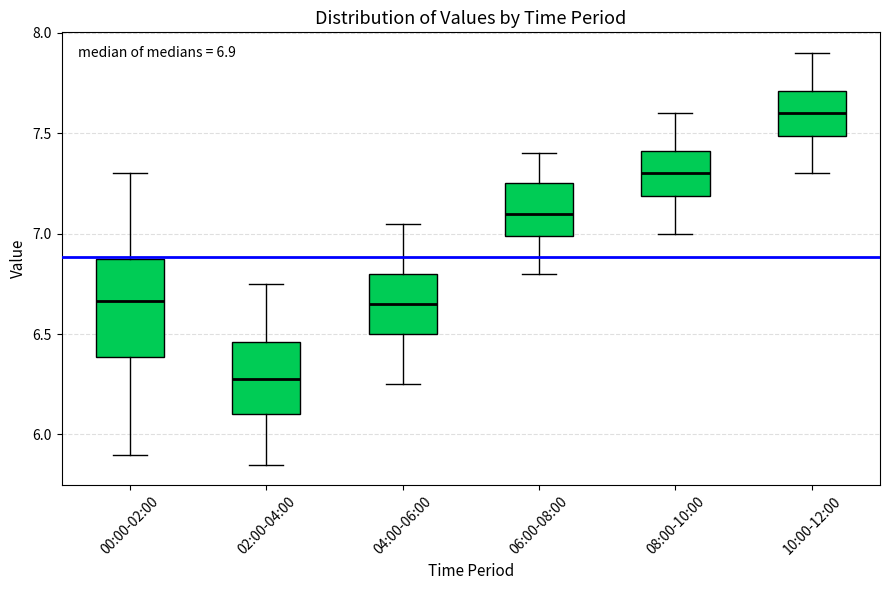

Which box's median line is the lowest?

02:00-04:00